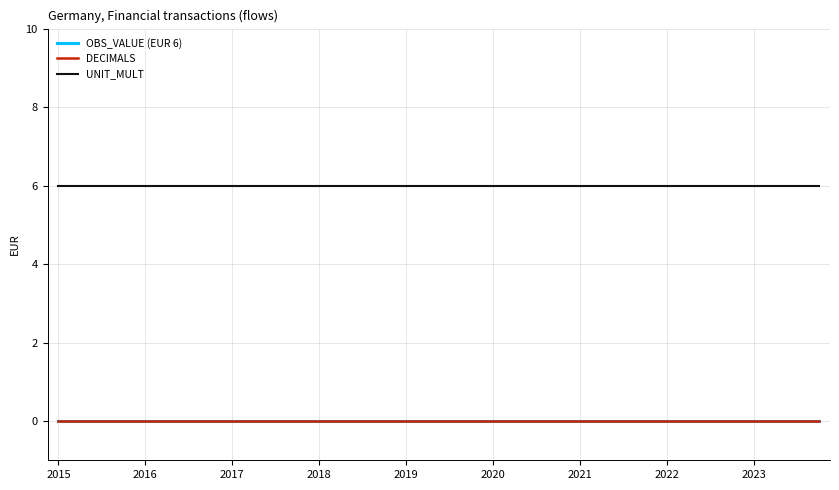

Is this an area chart (filled region under the line)?

No